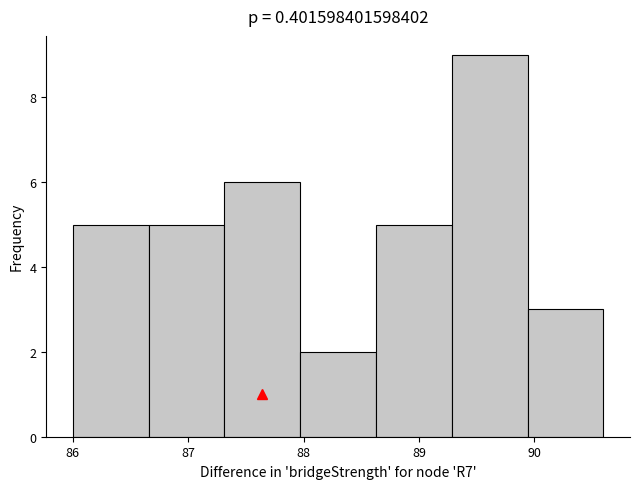

How tall is the bar that spans 86.0 to 86.7 on the x-axis? Neither the bar edges nor the heights are printed on the chart, so give them approximately, as read against the axes.

5